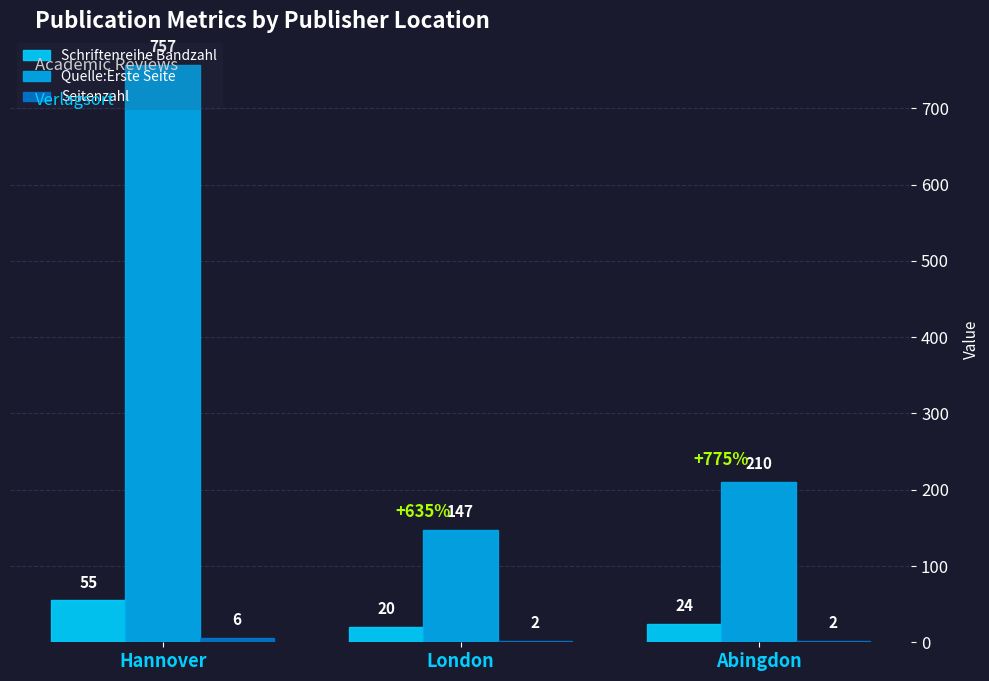

True or false: Schriftenreihe Bandzahl has a value of 55 at Hannover.

True